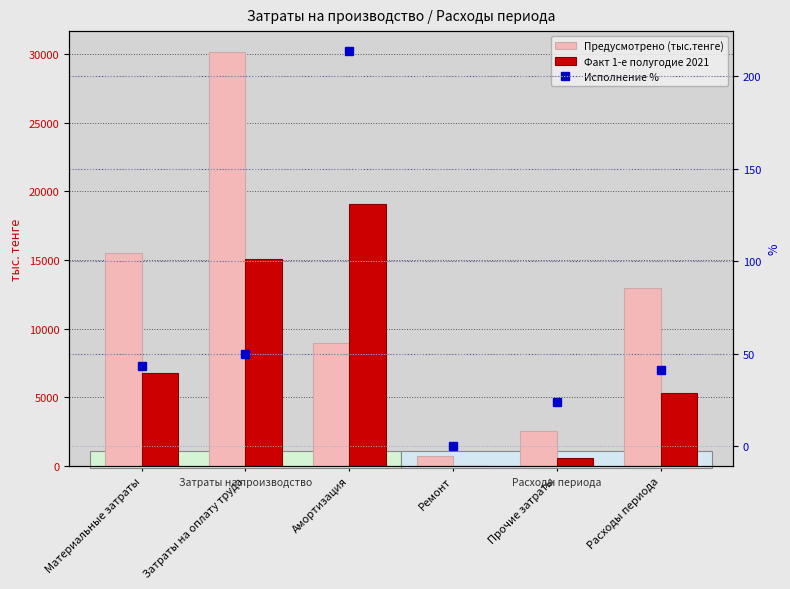

Count the number of data series in this chart.

3